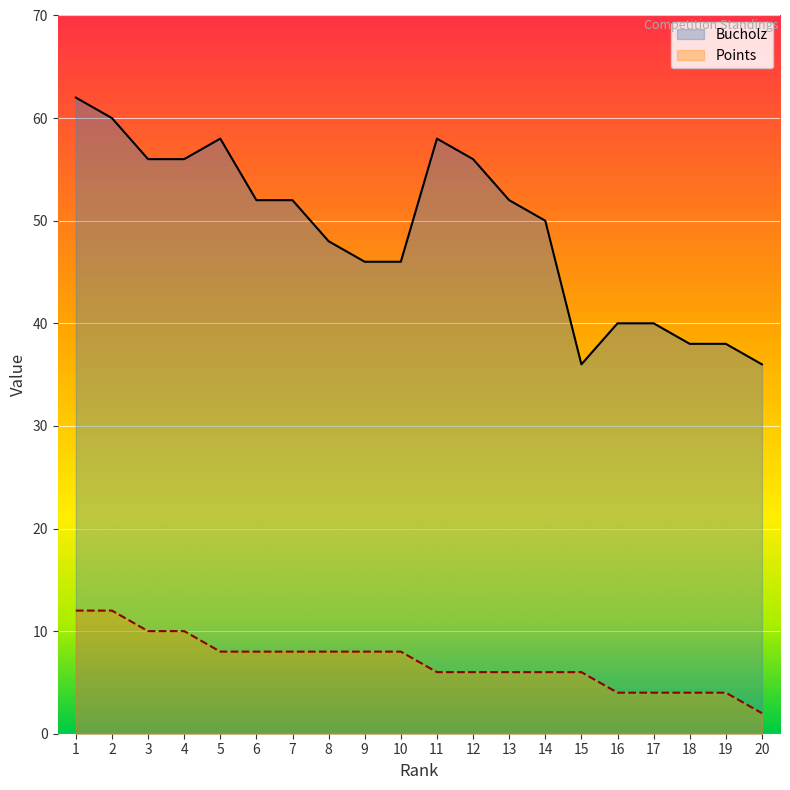

What is the sum of the Bucholz values at 16 and 4?

96